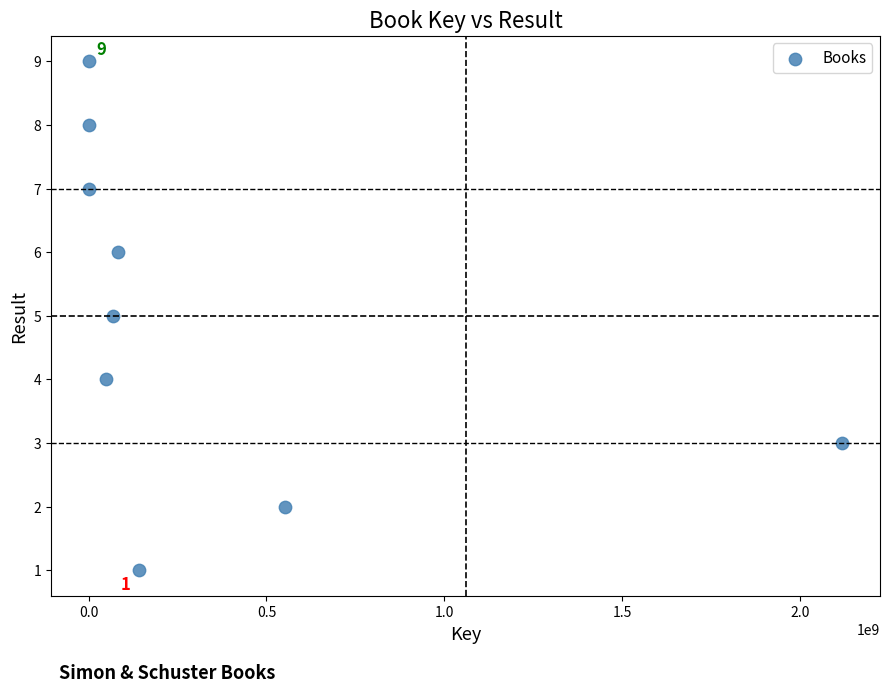

What is the range of X values (max minus min)?

2119453809